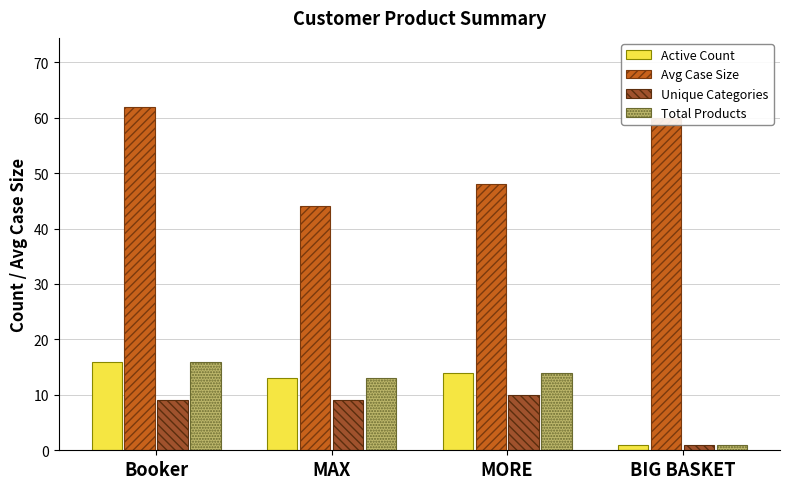

What are all the series names shown in the legend?

Active Count, Avg Case Size, Unique Categories, Total Products